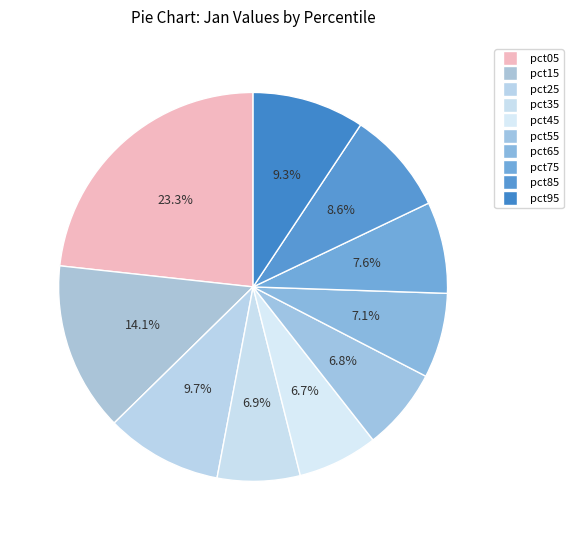

How much of the chart is everything except pct15?

85.9%